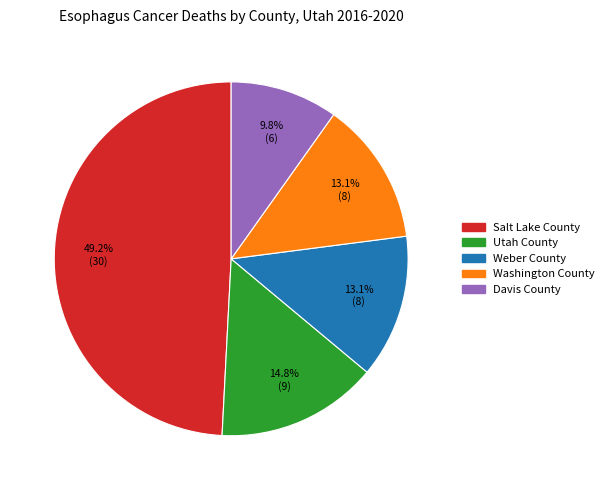

Does Salt Lake County represent more than half of the total?

No